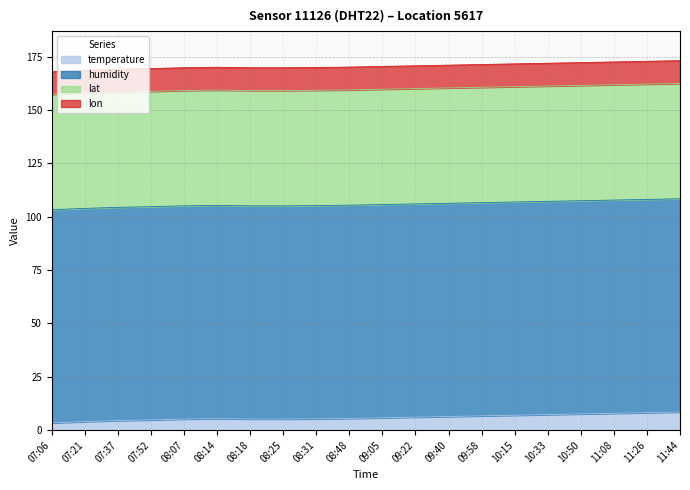

What are all the series names shown in the legend?

temperature, humidity, lat, lon